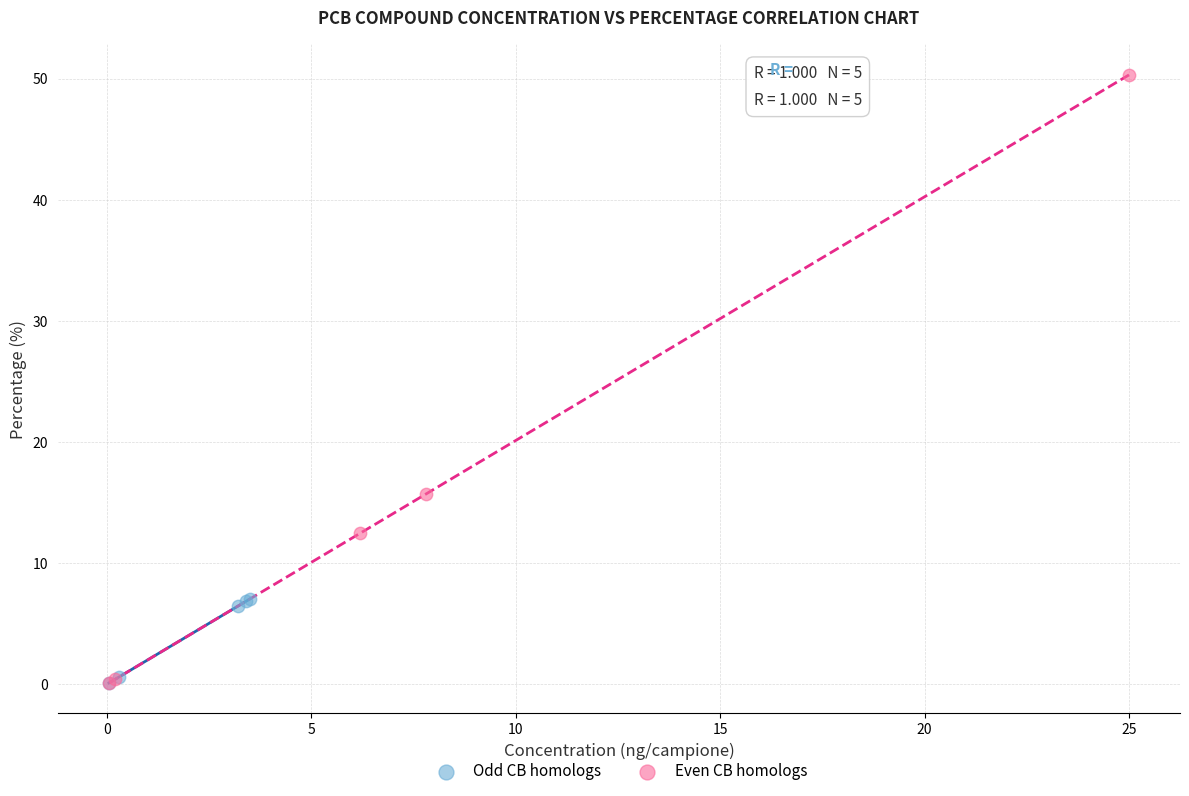

Which series has the largest Y range (max minus min)?

Even CB homologs